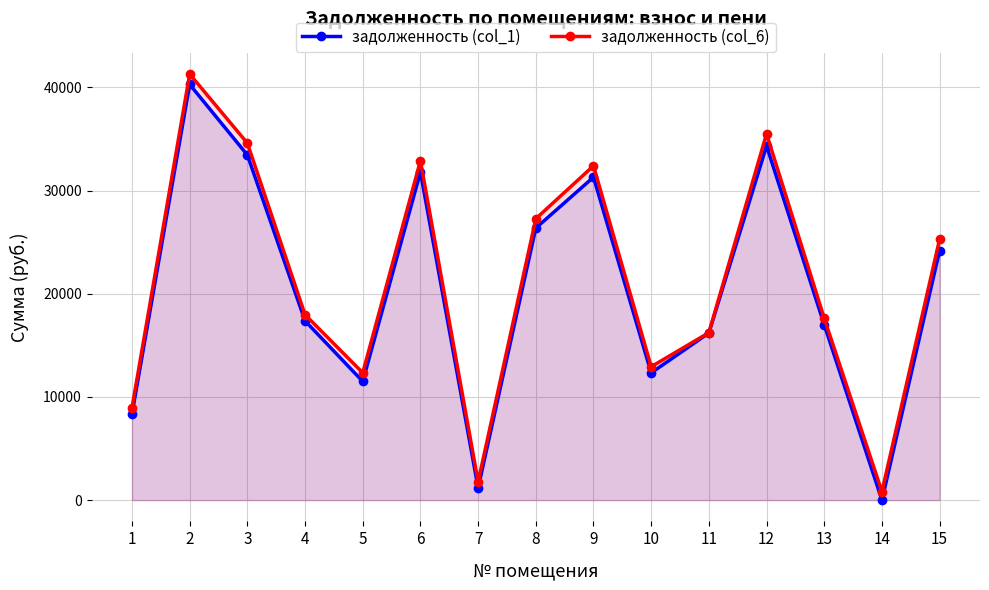

True or false: задолженность (col_6) and задолженность (col_1) intersect in this chart.

False